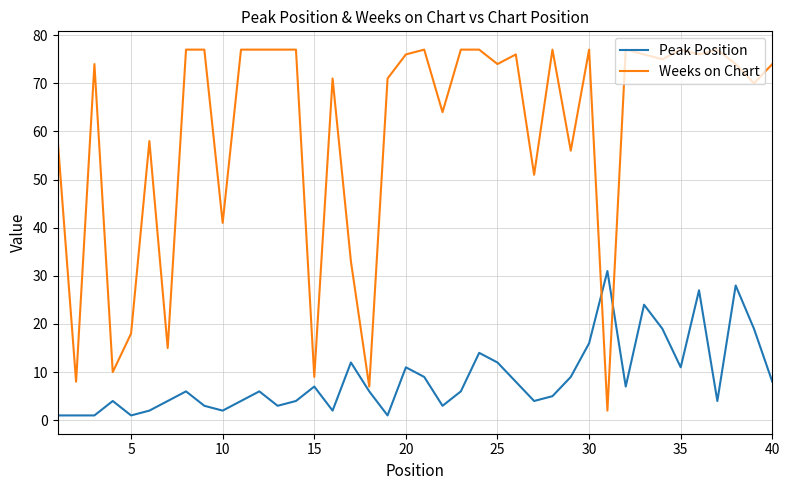

What are all the series names shown in the legend?

Peak Position, Weeks on Chart